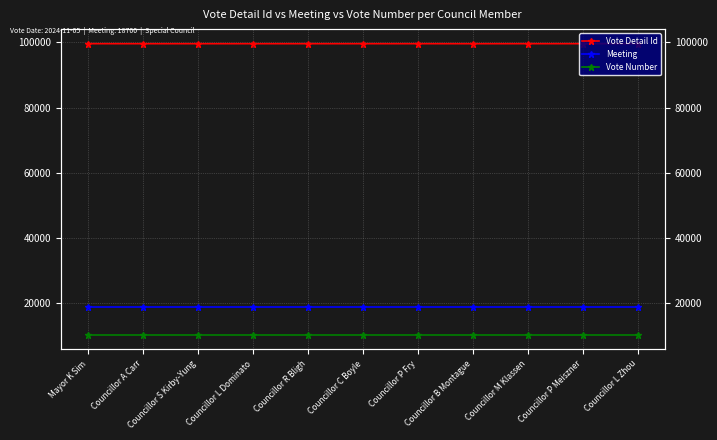

Is this an area chart (filled region under the line)?

No